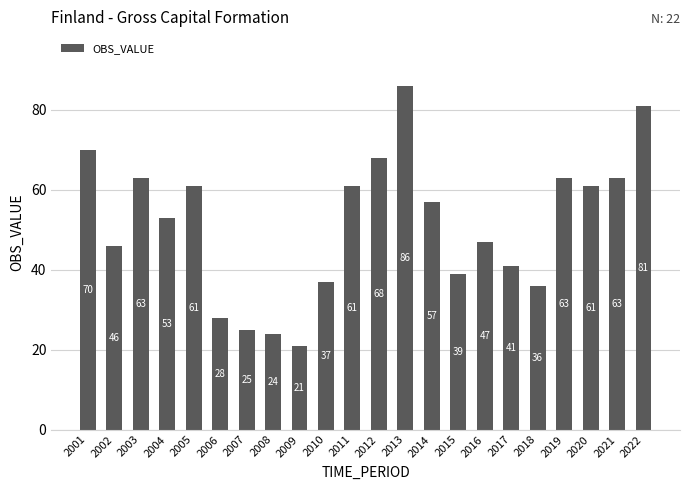

At which category does the chart reach its minimum across all series?

2009